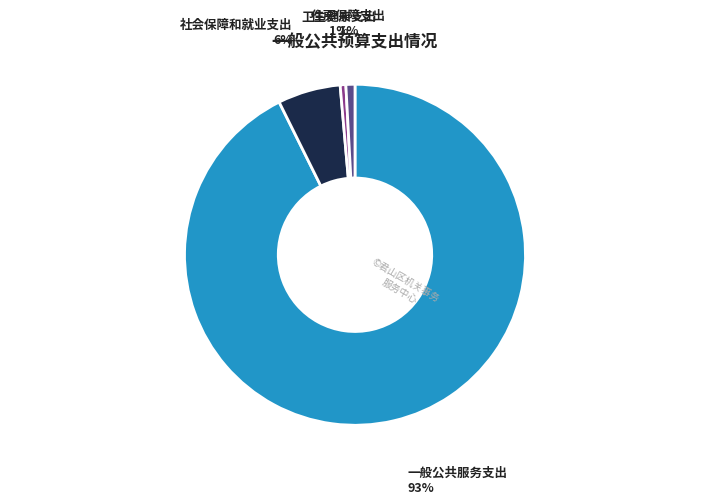

Is there a majority slice in this chart?

Yes